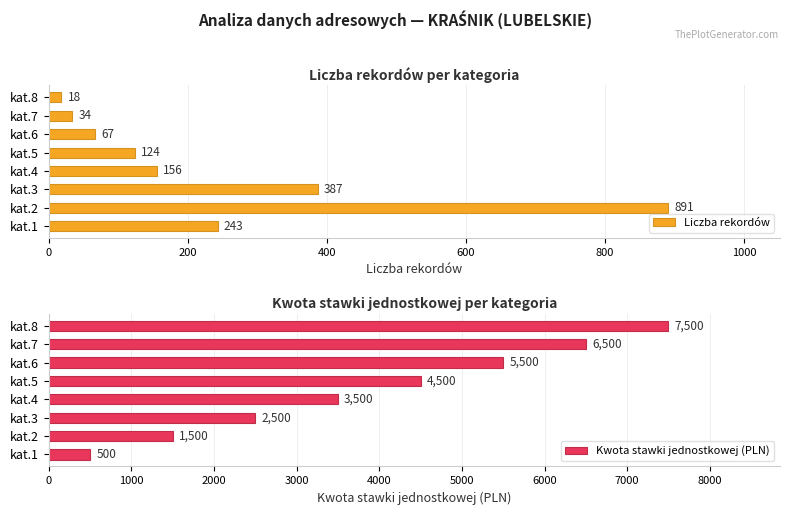

What is the sum of the Liczba rekordów values at kat.8 and kat.1?

261